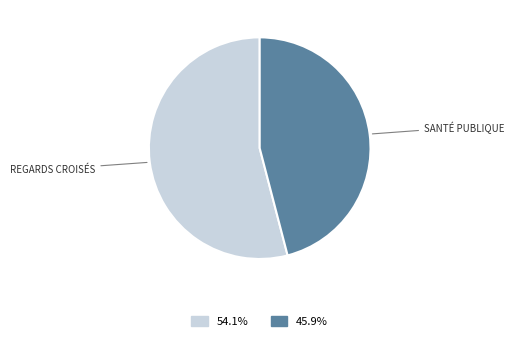

Does REGARDS CROISÉS represent more than half of the total?

Yes